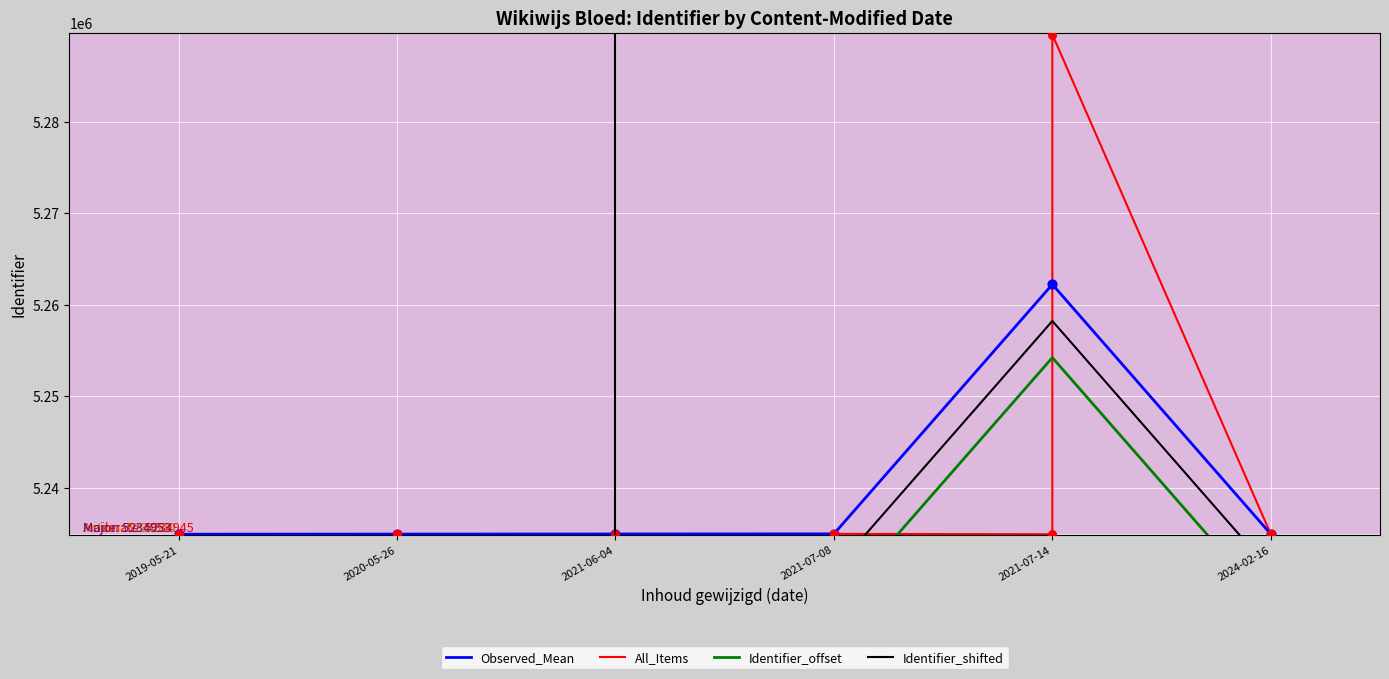

What is the change in value from 2021-07-08 to 2021-07-08?

+2